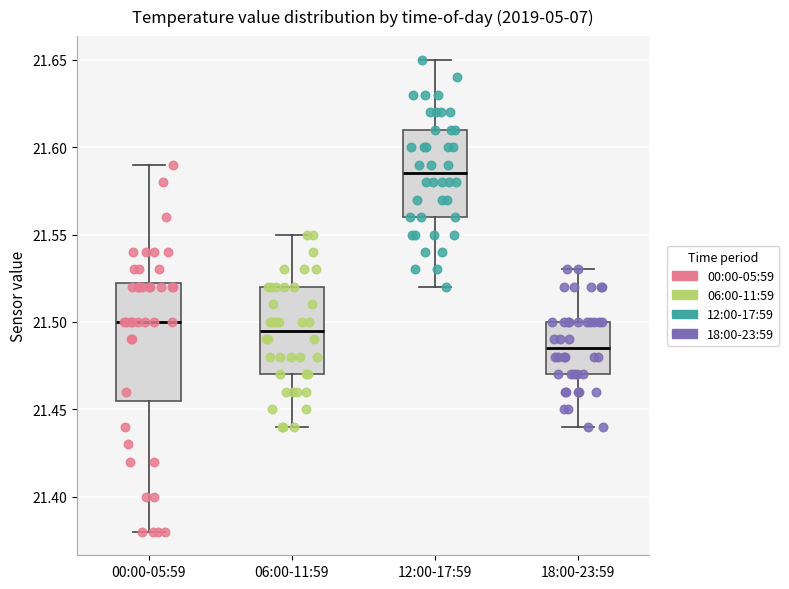

Which box has the lowest median line?

18:00-23:59